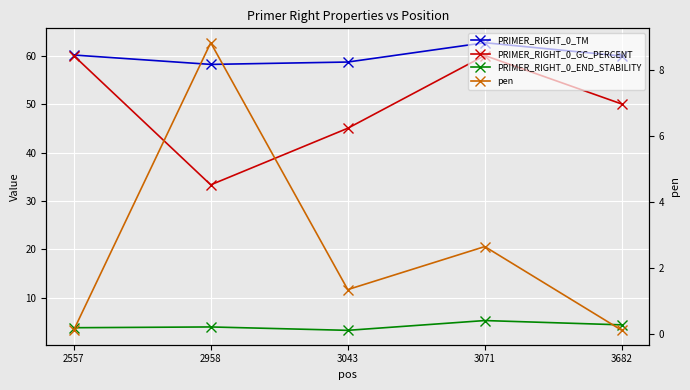

What is the value of the pen point at the 5th from the left?

0.1